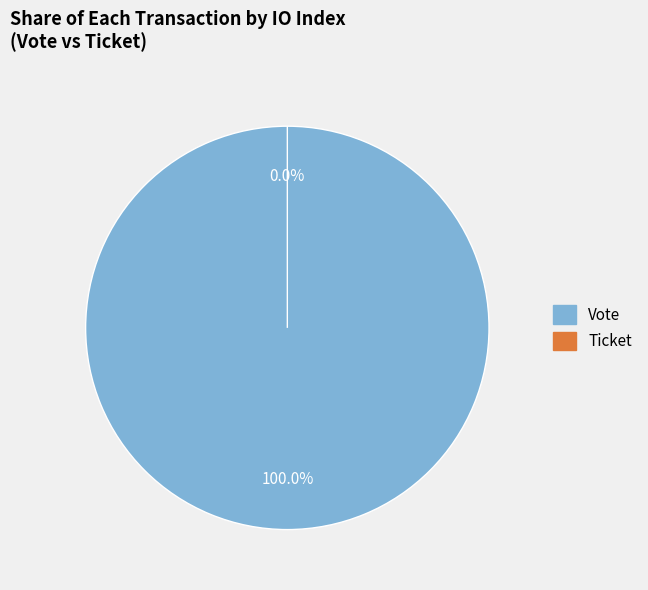

Which slice is the smallest?

Ticket